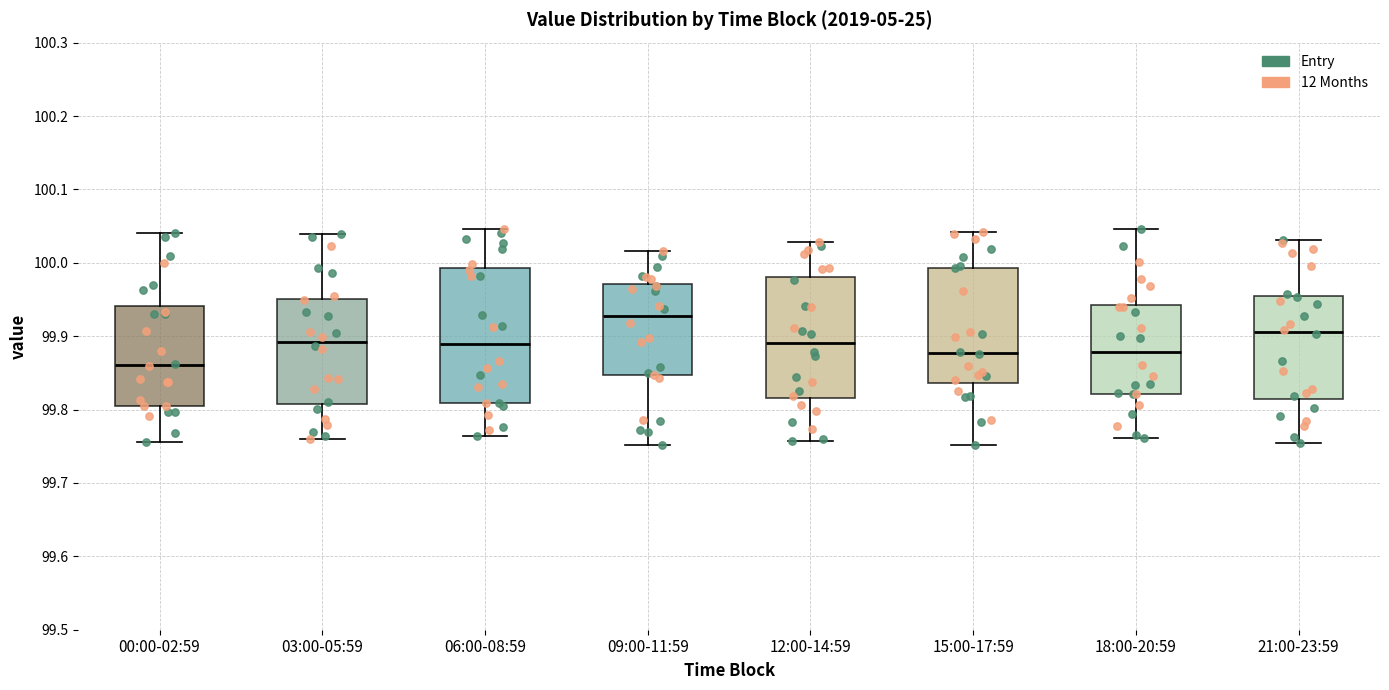

Reading left to right, transcribe this box plot: for each box, give where its median line is, the range the box spans, and where its two whiskers end, as read against the y-axis. The values are not printed on the chart, so give them approximately, as read against the axis.

00:00-02:59: median 99.86, box 99.80 to 99.94, whiskers 99.76 to 100.04
03:00-05:59: median 99.89, box 99.81 to 99.95, whiskers 99.76 to 100.04
06:00-08:59: median 99.89, box 99.81 to 99.99, whiskers 99.76 to 100.05
09:00-11:59: median 99.93, box 99.85 to 99.97, whiskers 99.75 to 100.02
12:00-14:59: median 99.89, box 99.82 to 99.98, whiskers 99.76 to 100.03
15:00-17:59: median 99.88, box 99.84 to 99.99, whiskers 99.75 to 100.04
18:00-20:59: median 99.88, box 99.82 to 99.94, whiskers 99.76 to 100.05
21:00-23:59: median 99.91, box 99.81 to 99.95, whiskers 99.75 to 100.03